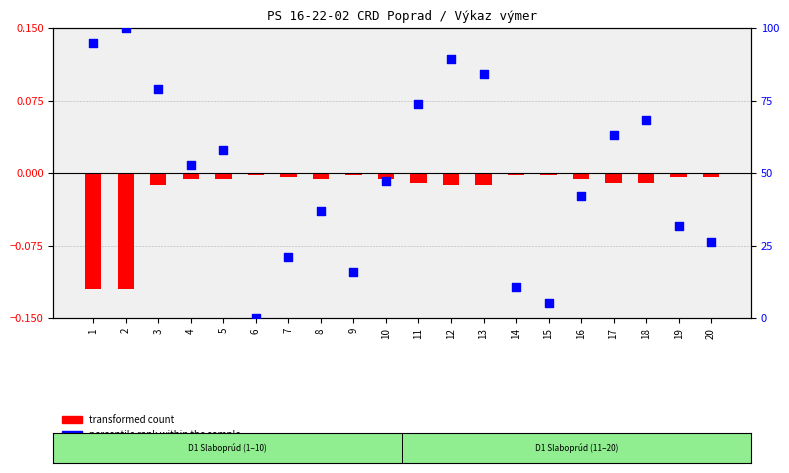

What is the change in value from 3 to 6?

-78.9